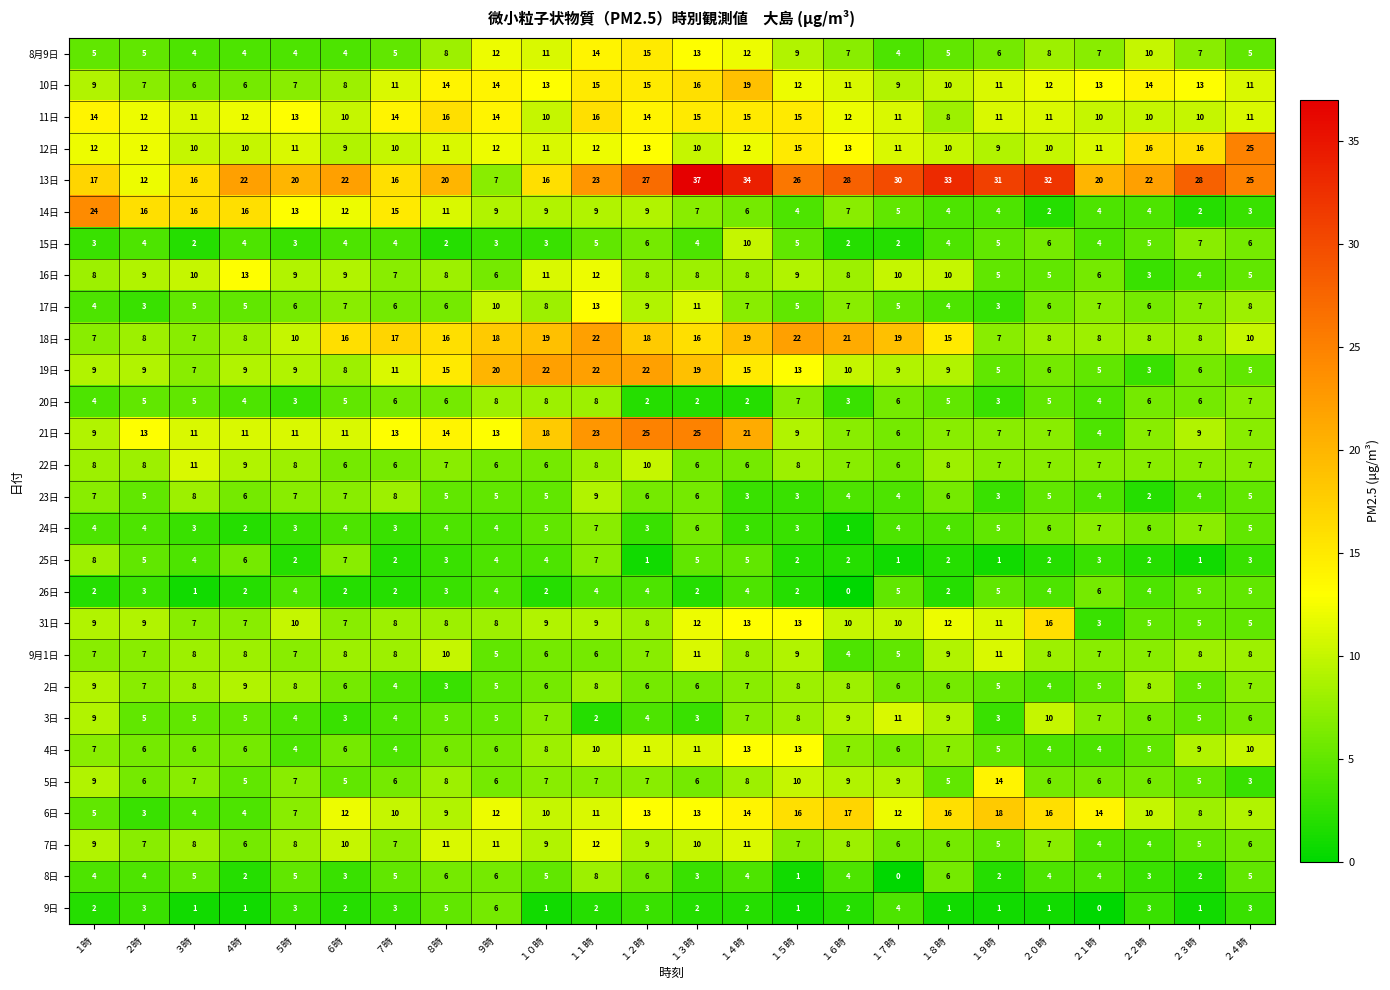

Is it true that 3日 equals 3 at ２３時?

False